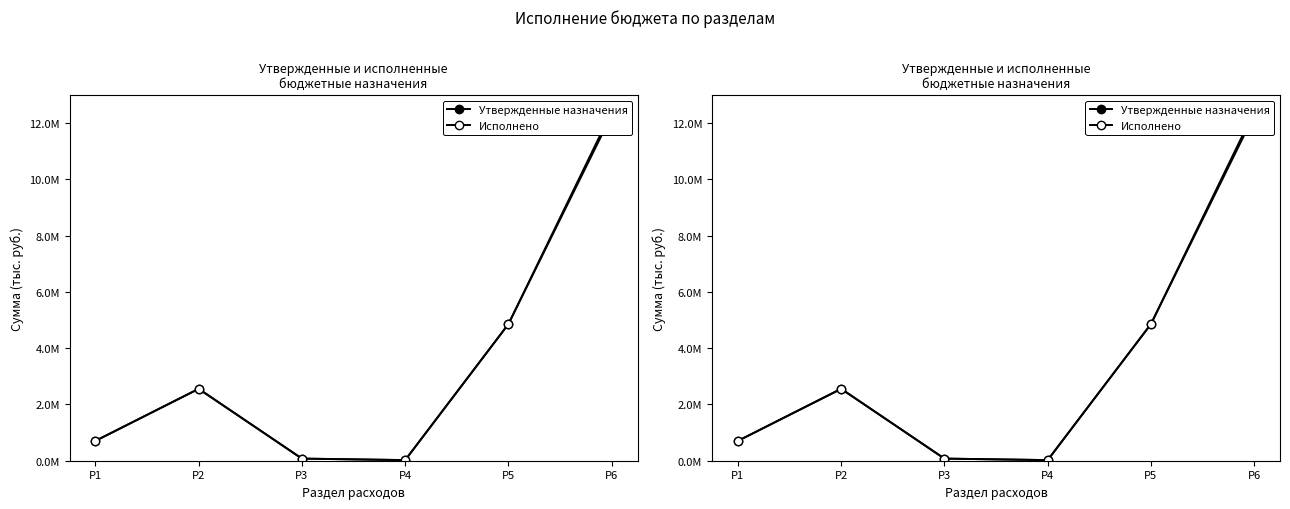

True or false: Исполнено and Утвержденные назначения cross at least once.

False